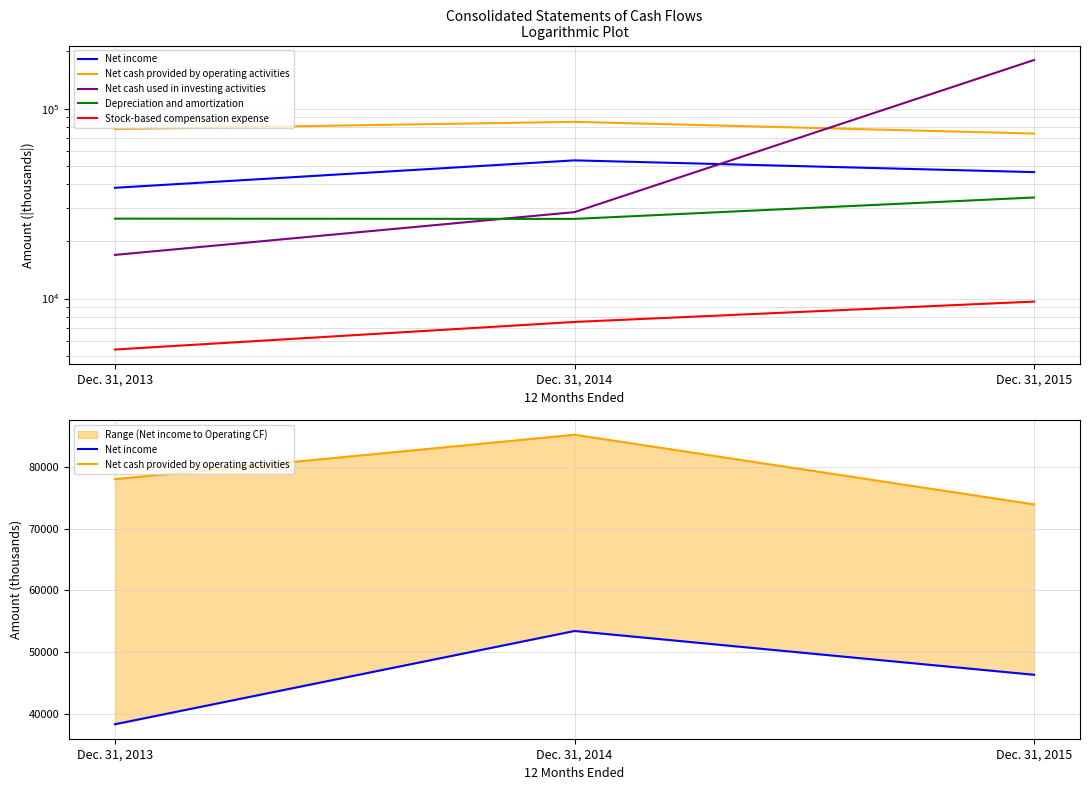

What is the greatest value displayed?

180297